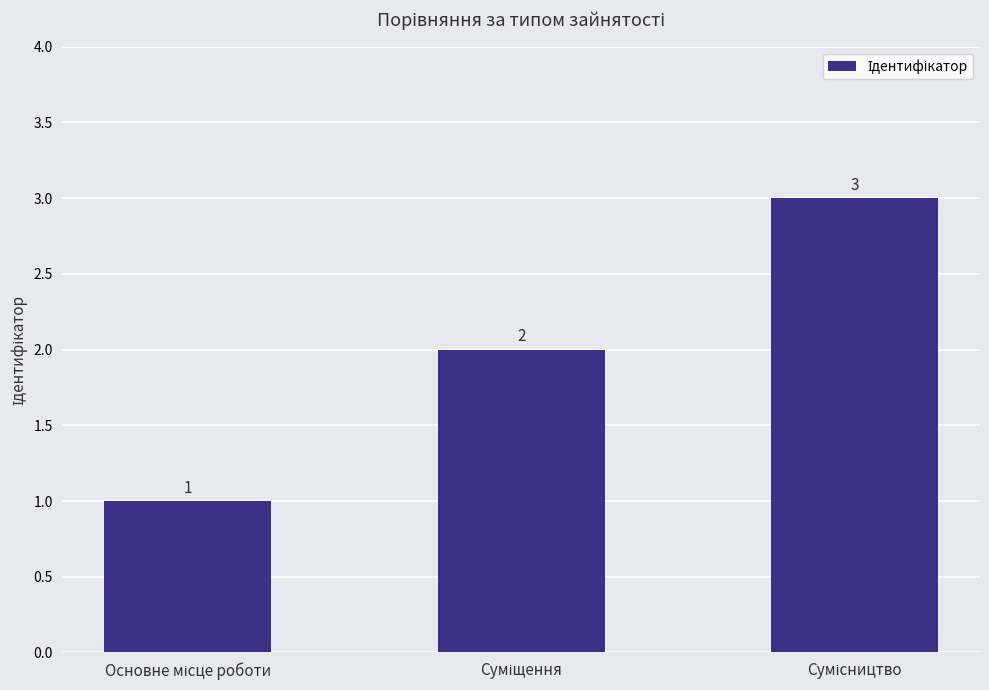

How many values are between 1 and 3?

3